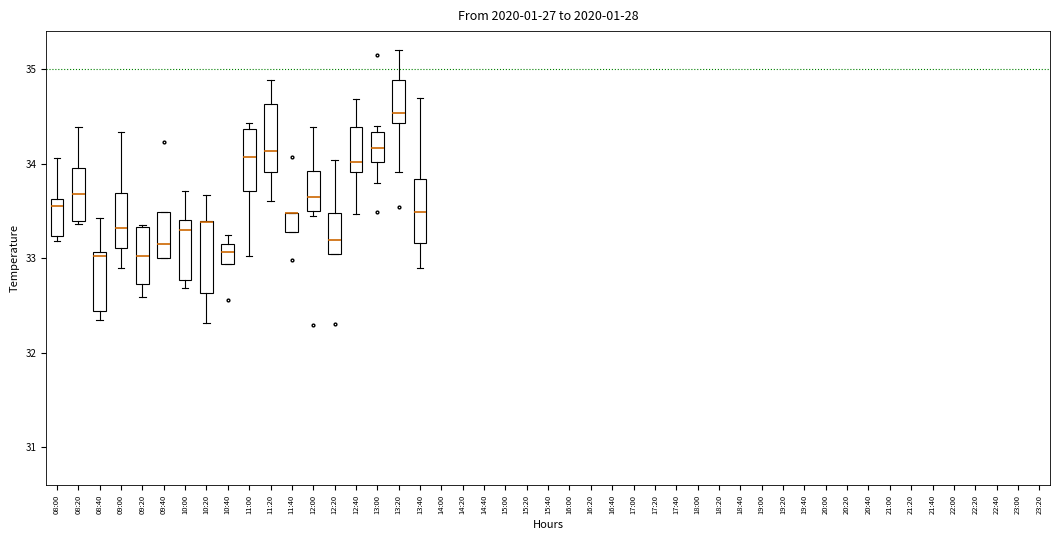

Reading left to right, transcribe this box plot: for each box, give where its median line is, the range the box spans, and where its two whiskers end, as read against the y-axis. The values are not printed on the chart, so give them approximately, as read against the axis.

08:00: median 33.5, box 33.2 to 33.6, whiskers 33.2 (just below the box's lower edge) to 34.1
08:20: median 33.7, box 33.4 to 34.0, whiskers 33.4 (just below the box's lower edge) to 34.4
08:40: median 33.0, box 32.4 to 33.1, whiskers 32.3 to 33.4
09:00: median 33.3, box 33.1 to 33.7, whiskers 32.9 to 34.3
09:20: median 33.0, box 32.7 to 33.3, whiskers 32.6 to 33.4
09:40: median 33.2, box 33.0 to 33.5, whiskers 33.0 to 33.5
10:00: median 33.3, box 32.8 to 33.4, whiskers 32.7 to 33.7
10:20: median 33.4 (drawn on the box's upper edge), box 32.6 to 33.4, whiskers 32.3 to 33.7
10:40: median 33.1 (inside the box), box 32.9 to 33.1, whiskers 32.9 to 33.2
11:00: median 34.1, box 33.7 to 34.4, whiskers 33.0 to 34.4 (just above the box's upper edge)
11:20: median 34.1, box 33.9 to 34.6, whiskers 33.6 to 34.9
11:40: median 33.5 (drawn on the box's upper edge), box 33.3 to 33.5, whiskers 33.3 to 33.5
12:00: median 33.6, box 33.5 to 33.9, whiskers 33.5 (just below the box's lower edge) to 34.4
12:20: median 33.2, box 33.0 to 33.5, whiskers 33.0 to 34.0
12:40: median 34.0, box 33.9 to 34.4, whiskers 33.5 to 34.7
13:00: median 34.2, box 34.0 to 34.3, whiskers 33.8 to 34.4
13:20: median 34.5, box 34.4 to 34.9, whiskers 33.9 to 35.2
13:40: median 33.5, box 33.2 to 33.8, whiskers 32.9 to 34.7